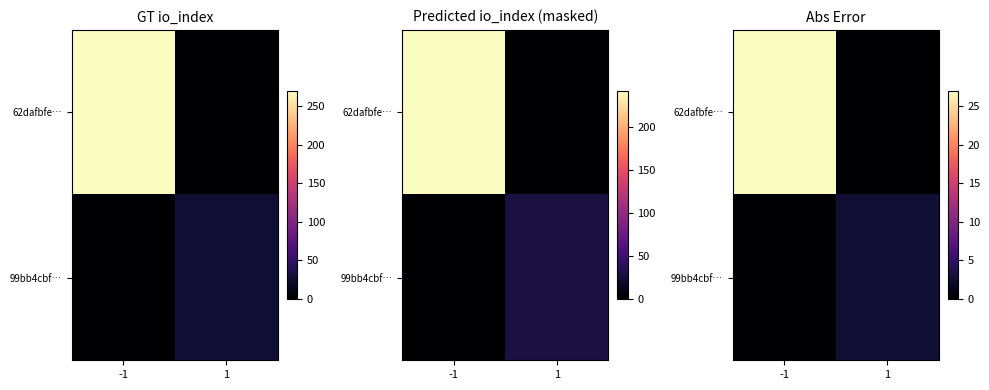

Count the number of data series in this chart.

2